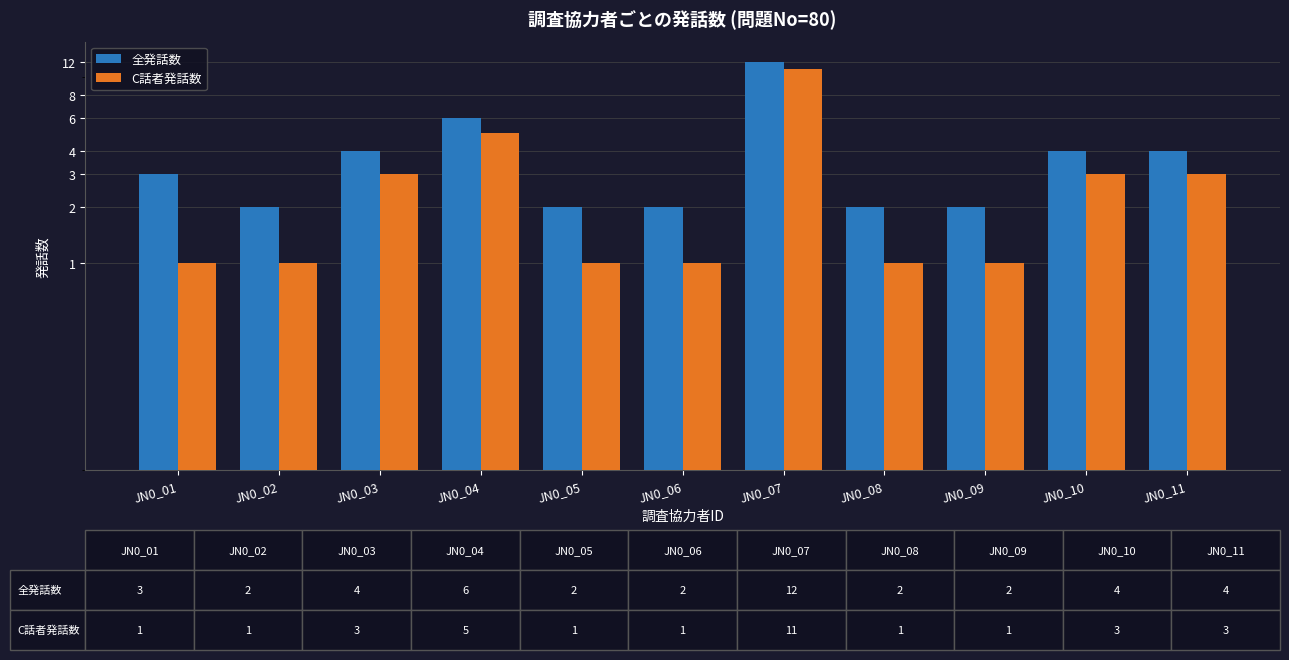

What is the difference between the maximum and minimum values in the C話者発話数 series?

10